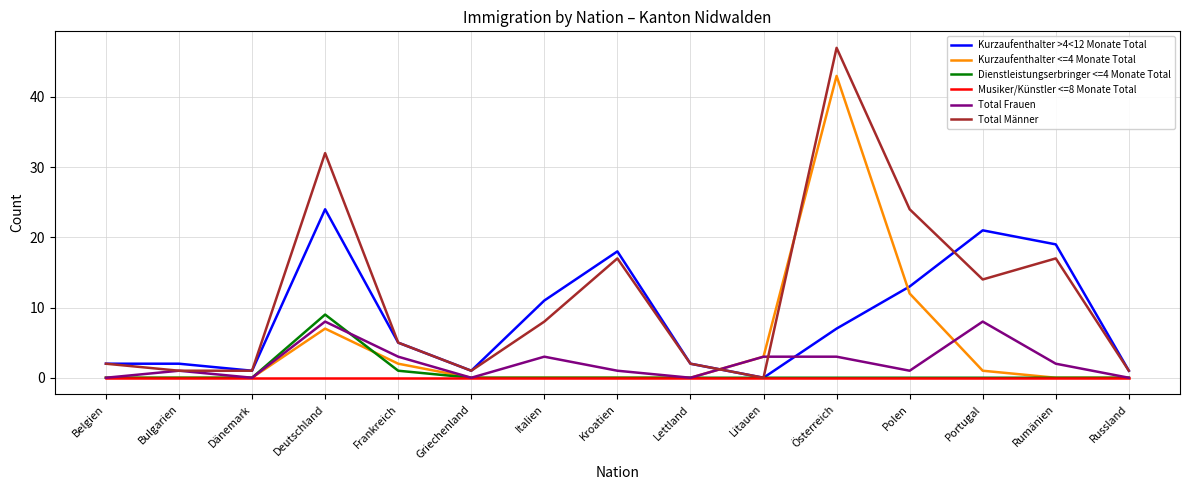

Between Rumänien and Russland, which series saw the biggest shift?

Kurzaufenthalter >4<12 Monate Total